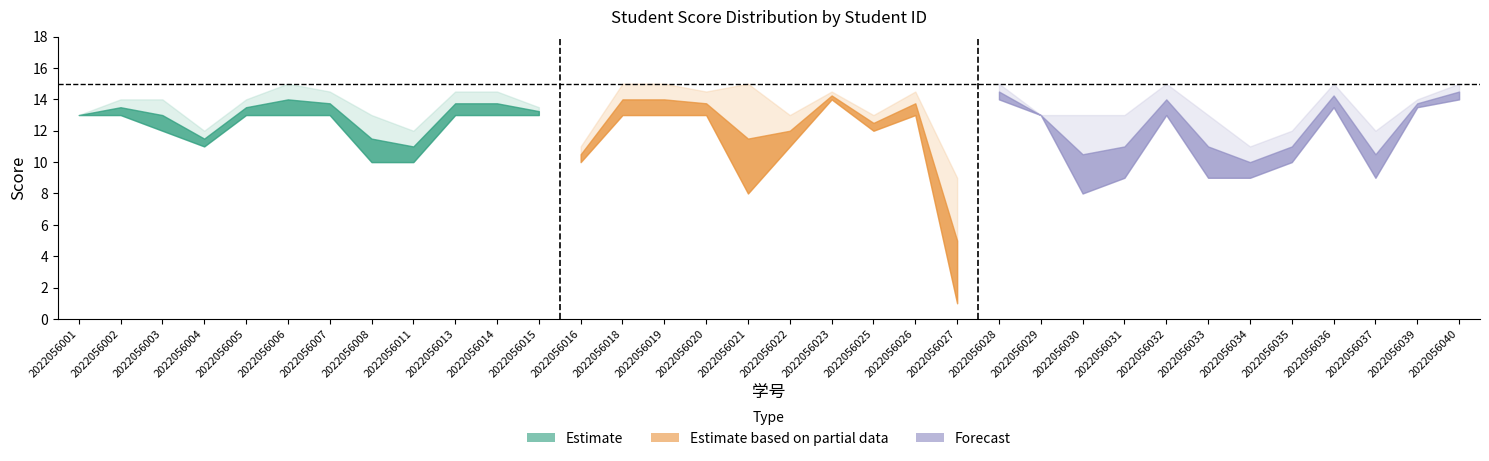

Read the 四.1(15分) value at 2022056002.

13.0